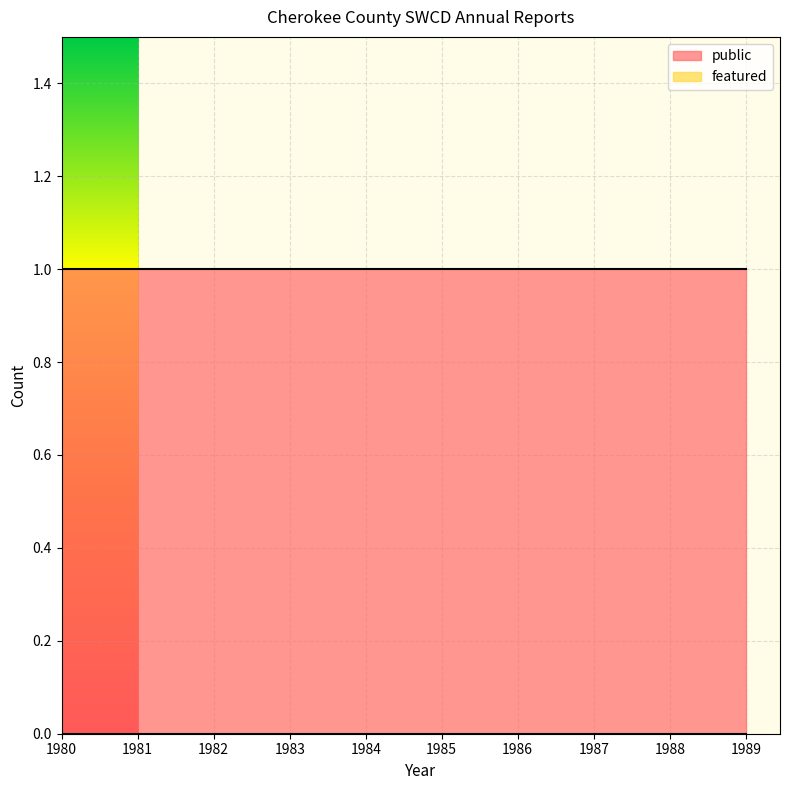

Is it true that featured equals 0 at 1985?

True